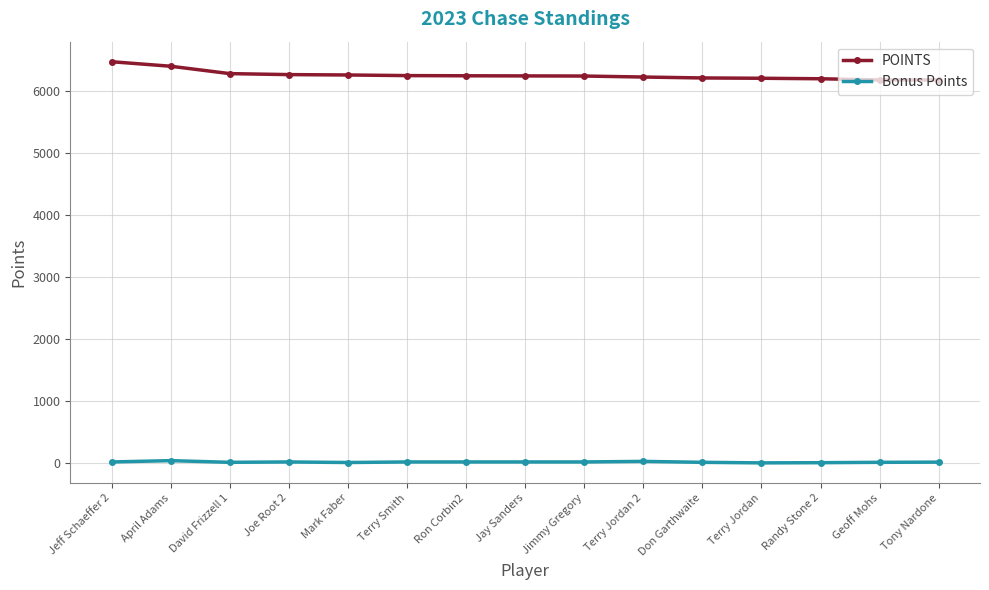

The POINTS series shows 6247 at Jay Sanders. True or false?

True